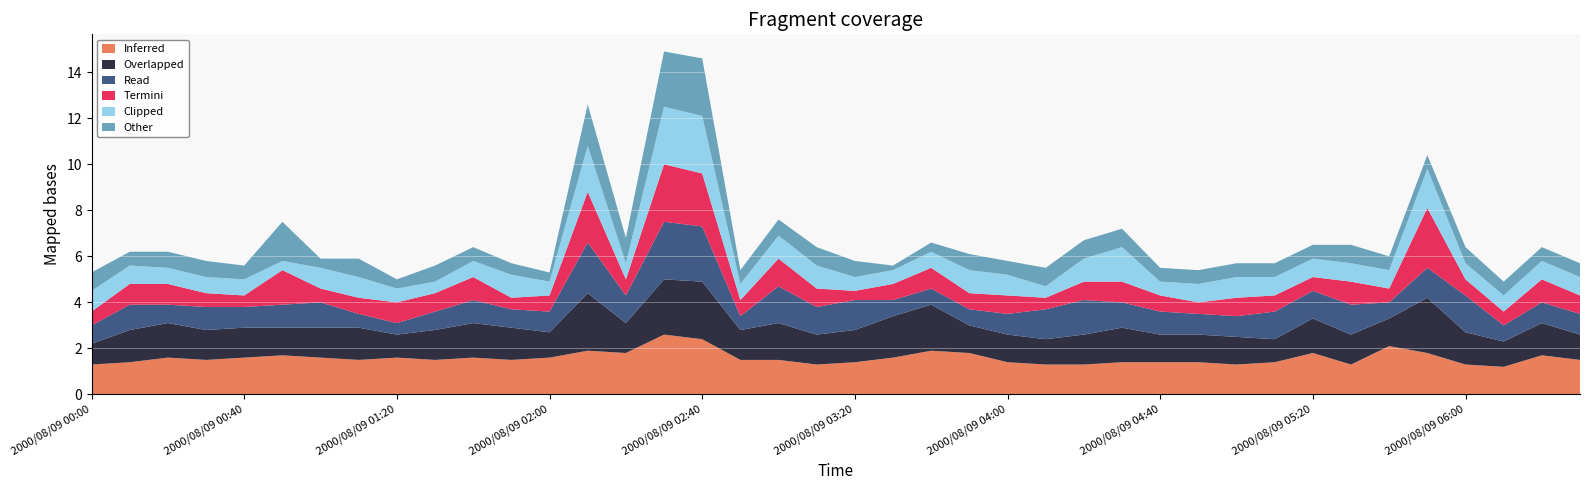

What is the total value across all series at 2000/08/09 03:20?

5.8